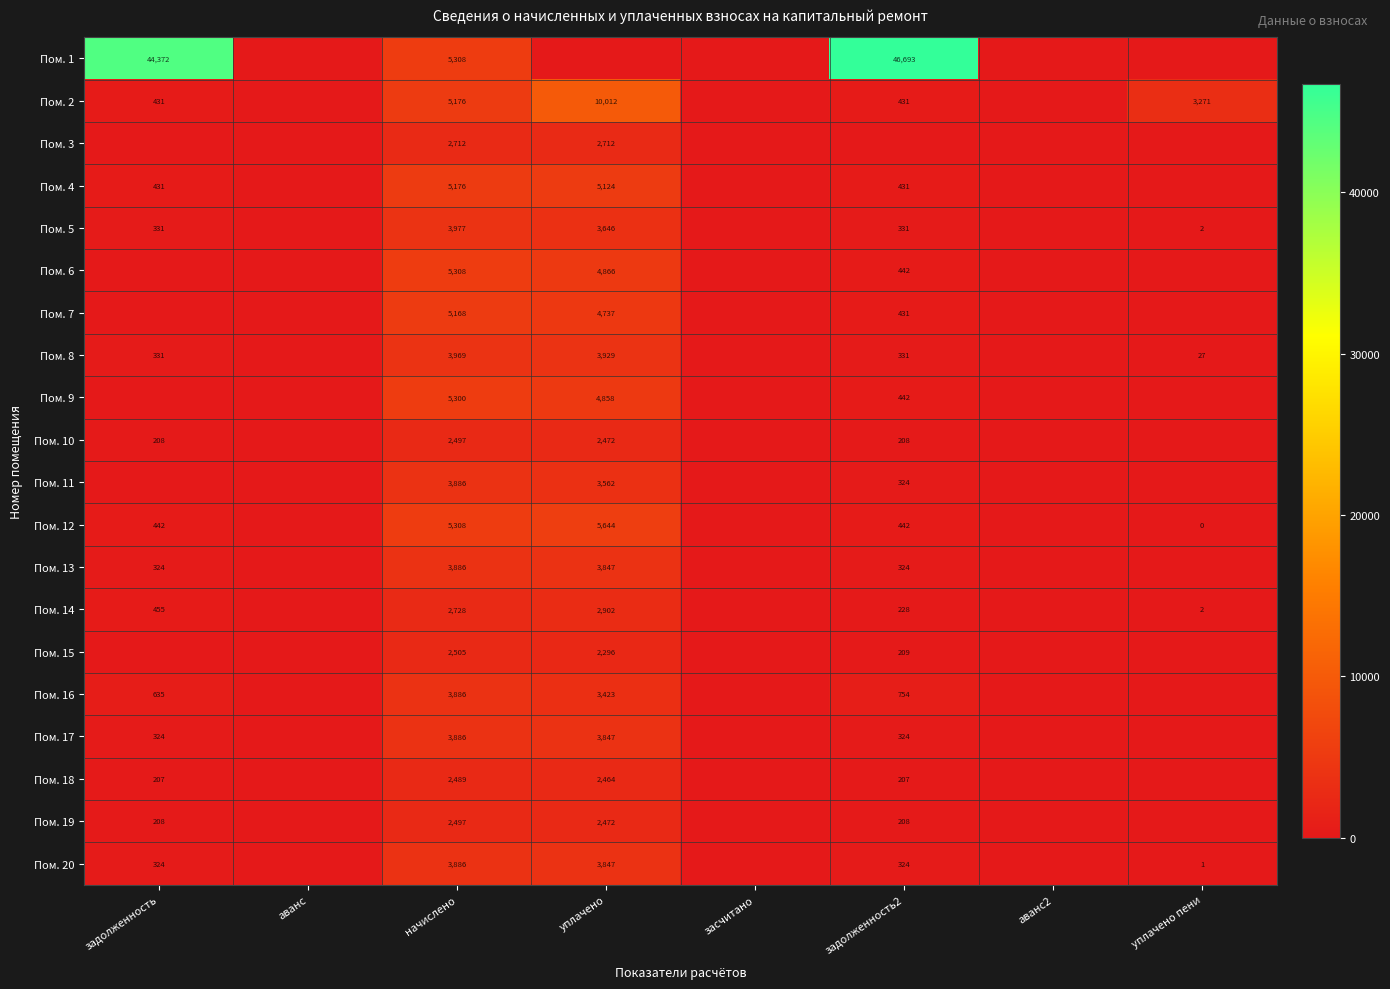

What is the difference between the highest and lowest values at начислено?

2819